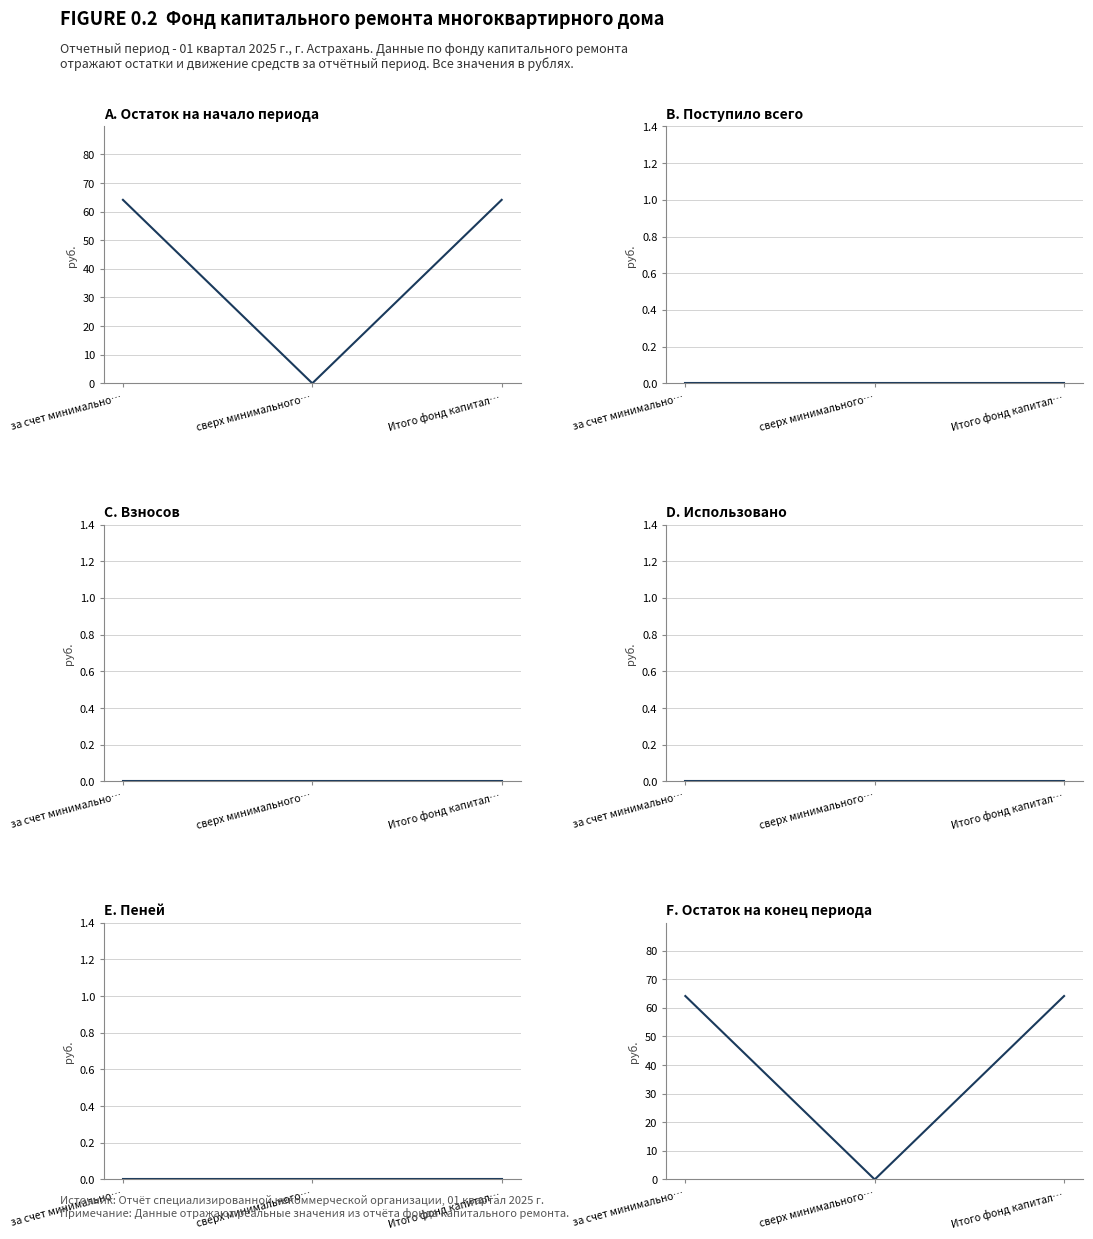

Rank the series at сверх минимального… from lowest to highest value.

Остаток на начало периода, Поступило всего, Взносов, Использовано, Пеней, Остаток на конец периода